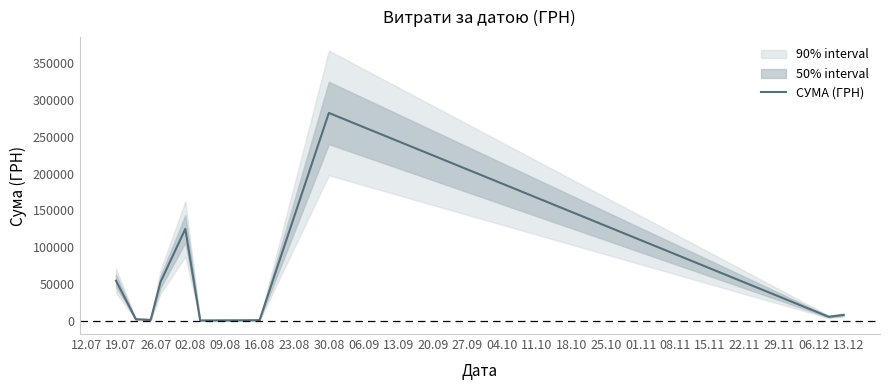

What is the label of the 7th point from the right?

02.08